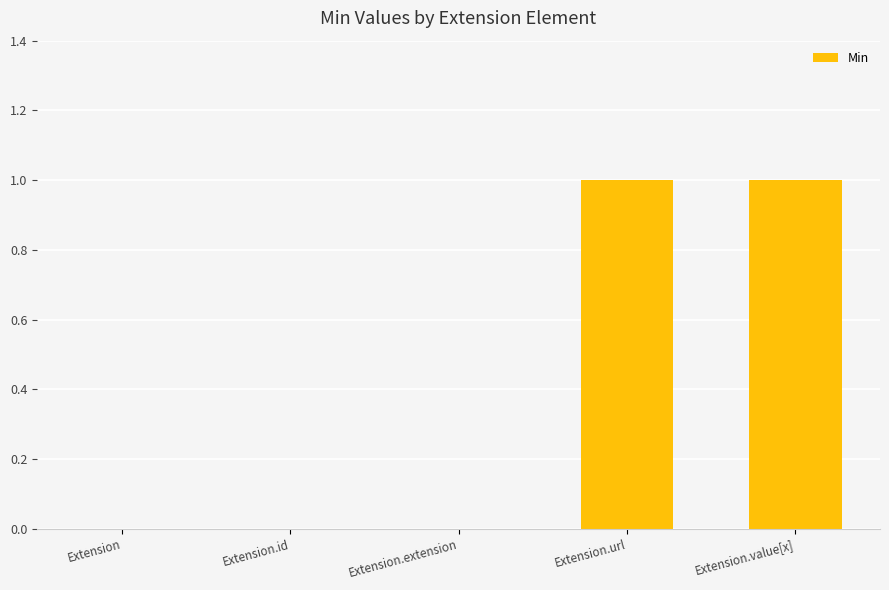

Is it true that the value at Extension is -1?

False